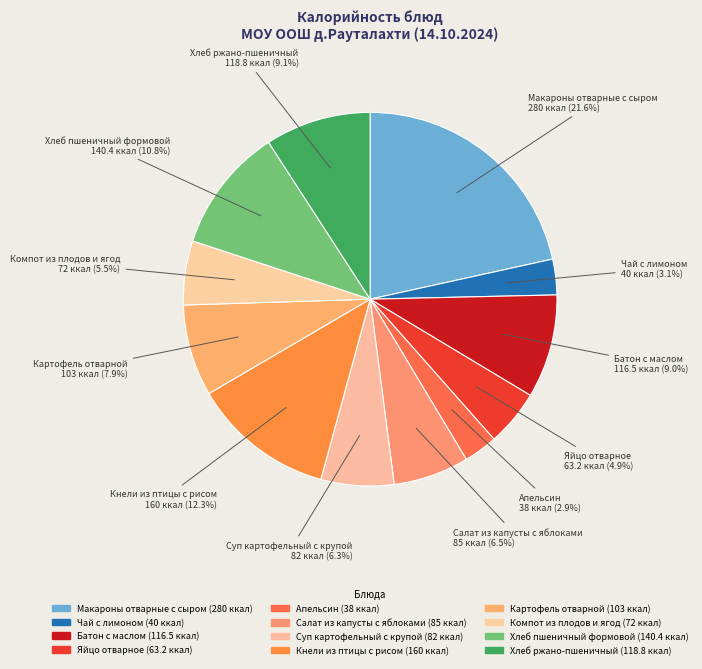

What is the smallest slice in the pie chart?

Апельсин